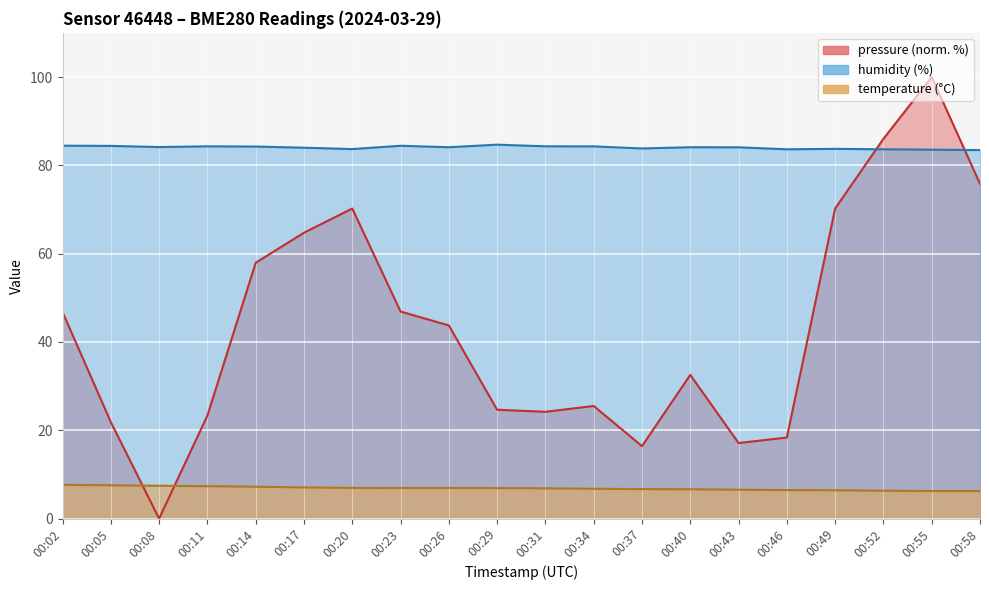

Reading right to left, extract all data points from this chart.

temperature: 6.2	6.2	6.3	6.4	6.5	6.5	6.6	6.7	6.8	6.8	6.9	6.9	6.9	7.0	7.0	7.2	7.3	7.4	7.5	7.7
humidity: 83.5	83.5	83.6	83.7	83.6	84.1	84.1	83.8	84.3	84.3	84.7	84.1	84.4	83.7	84.0	84.2	84.3	84.1	84.4	84.5
pressure: 75.8	100.0	86.0	70.2	18.4	17.1	32.5	16.4	25.5	24.2	24.7	43.7	46.9	70.2	64.7	57.9	23.3	0.0	21.9	46.8